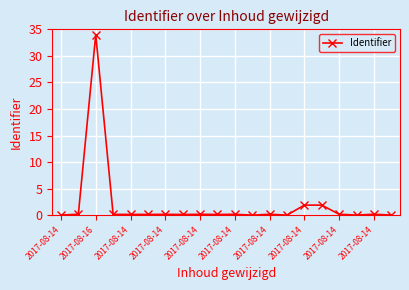

What is the difference between the maximum and minimum values?

34.0